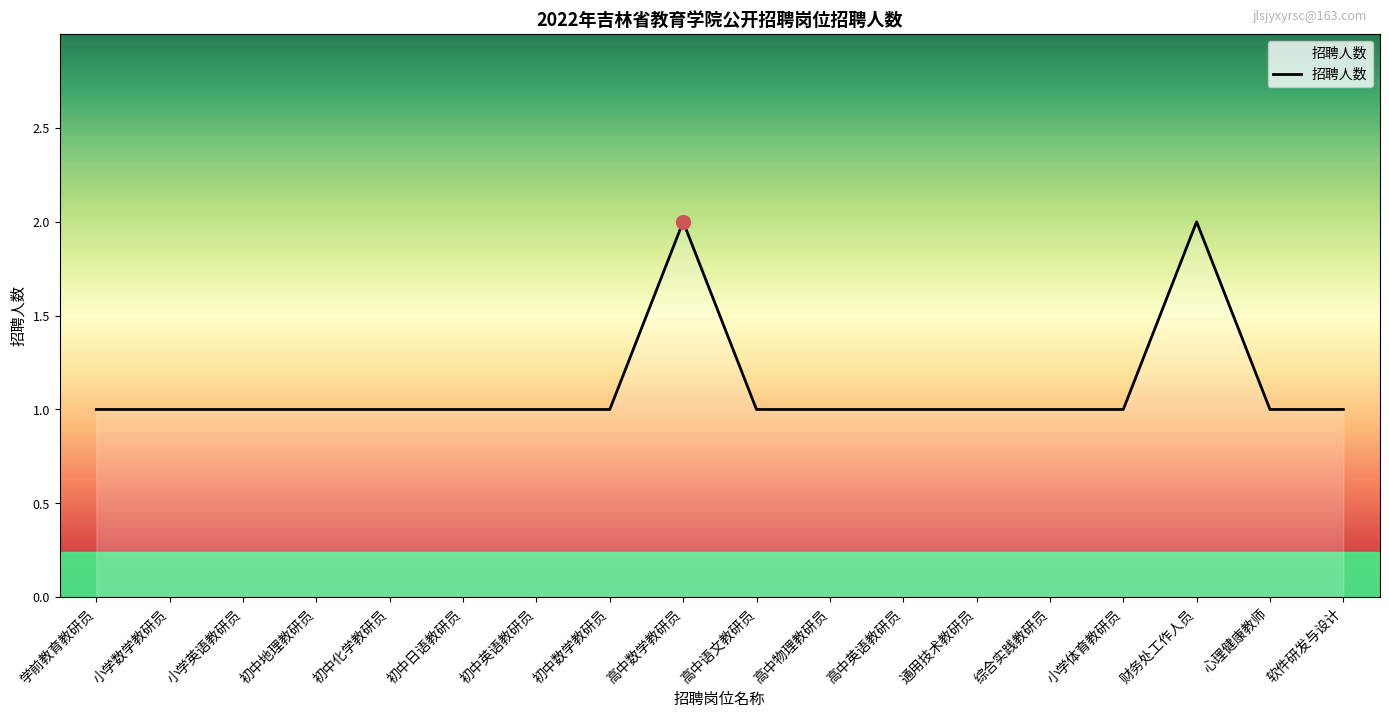

The value at 高中物理教研员 is 0. True or false?

False